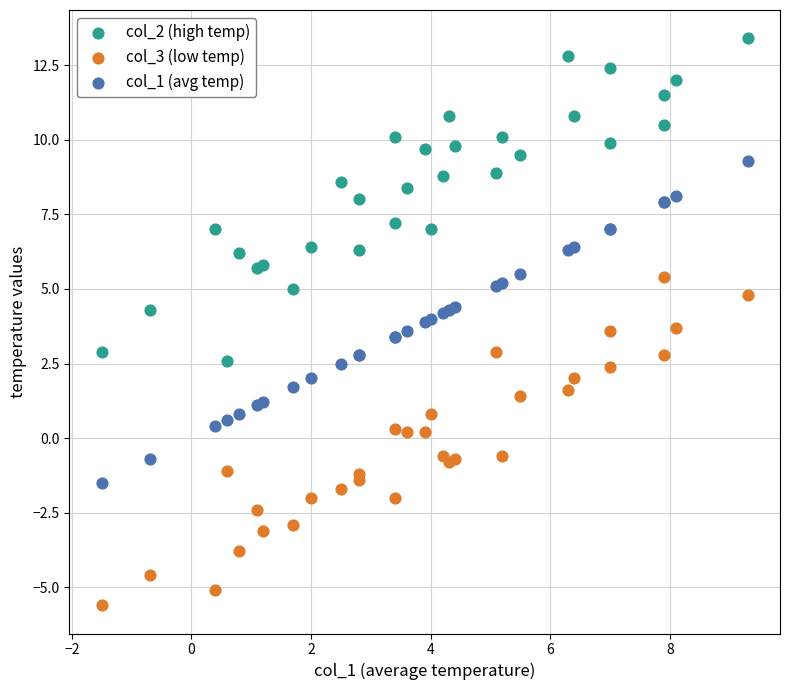

Which series reaches the maximum Y coordinate?

col_2 (high temp)